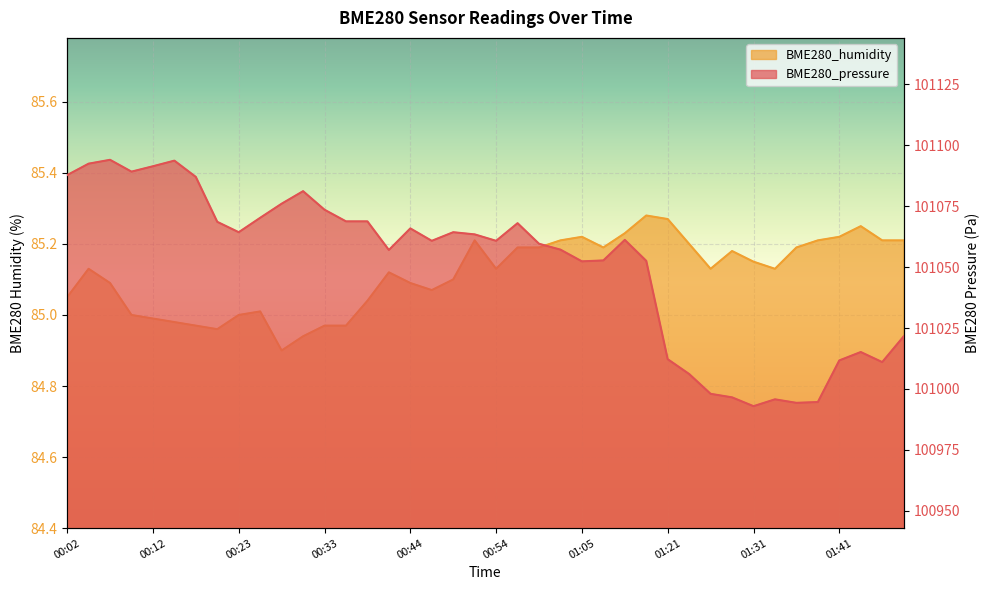

Which label corresponds to the smallest value in the chart?

00:28